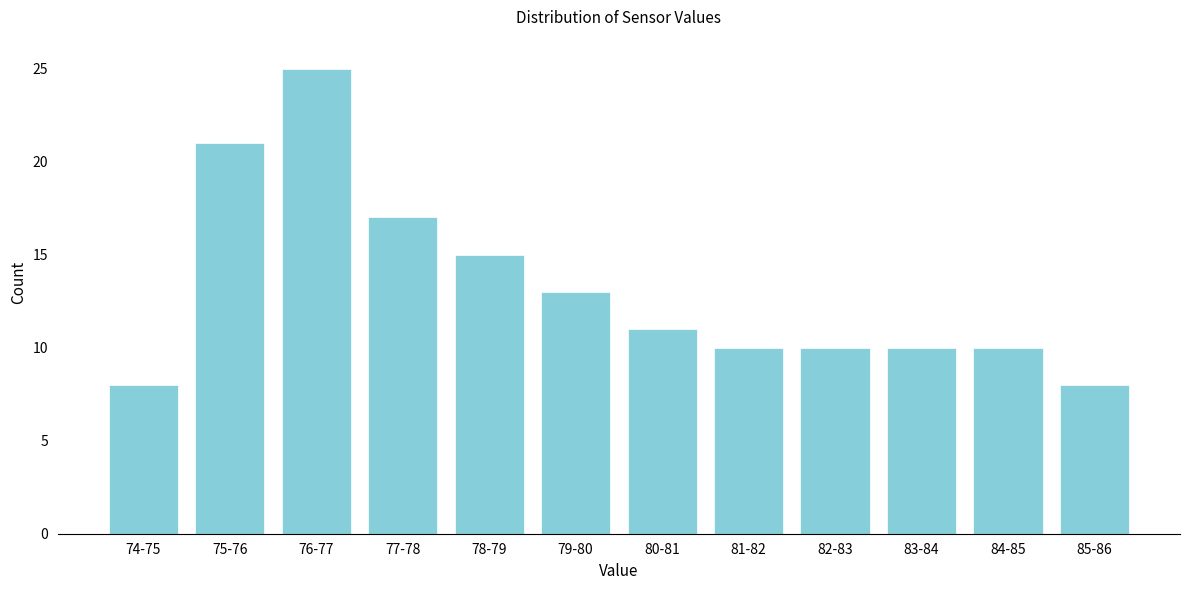

Reading right to left, transcribe all the data shown in this chart.

85-86=8	84-85=10	83-84=10	82-83=10	81-82=10	80-81=11	79-80=13	78-79=15	77-78=17	76-77=25	75-76=21	74-75=8